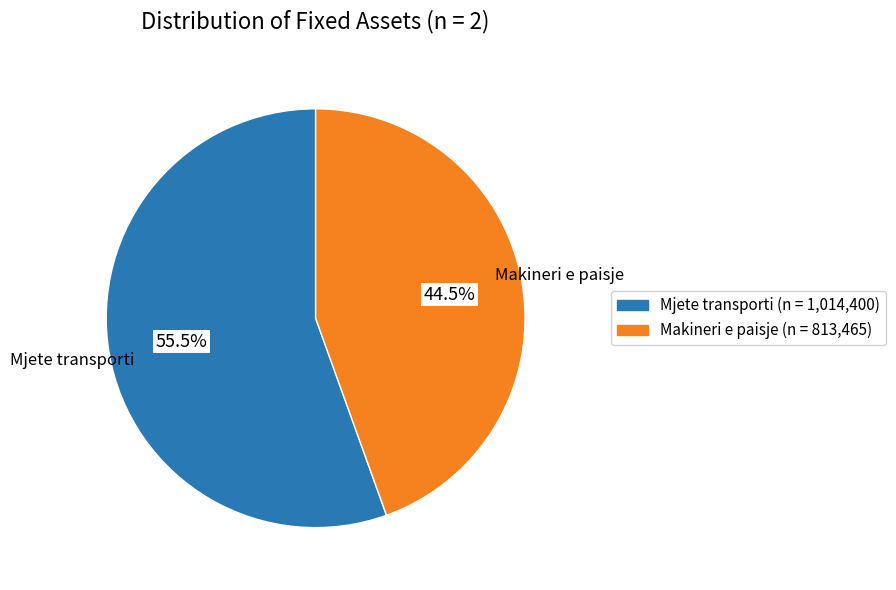

To the nearest percent, what is the average slice percentage?

50%